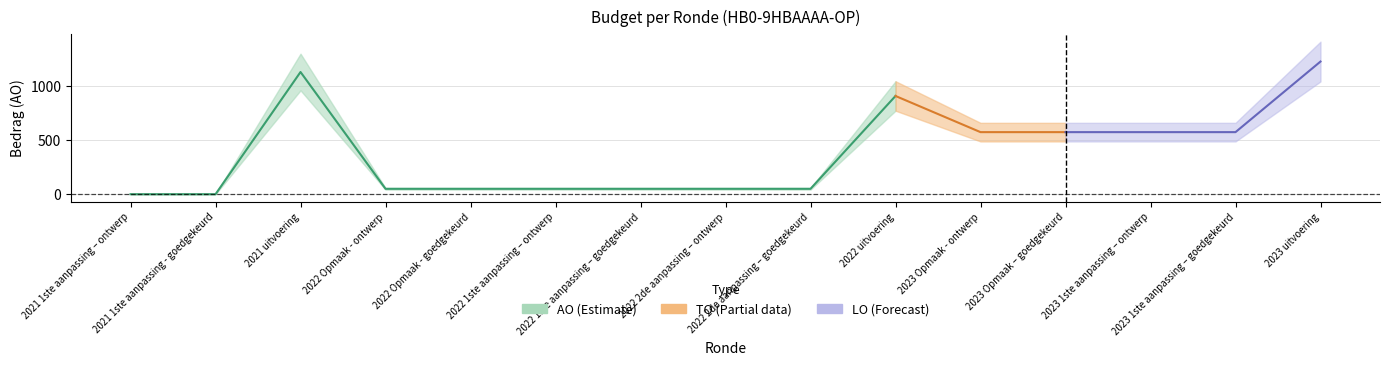

Which has a higher value, 2022 2de aanpassing – goedgekeurd or 2022 1ste aanpassing – goedgekeurd?

2022 2de aanpassing – goedgekeurd